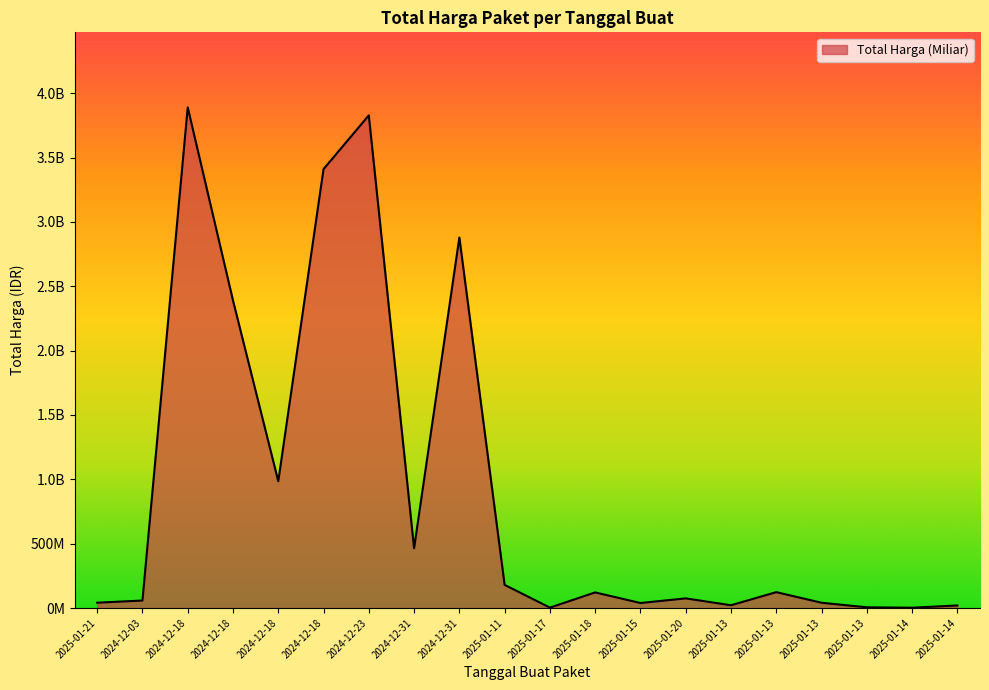

Is this an area chart (filled region under the line)?

Yes